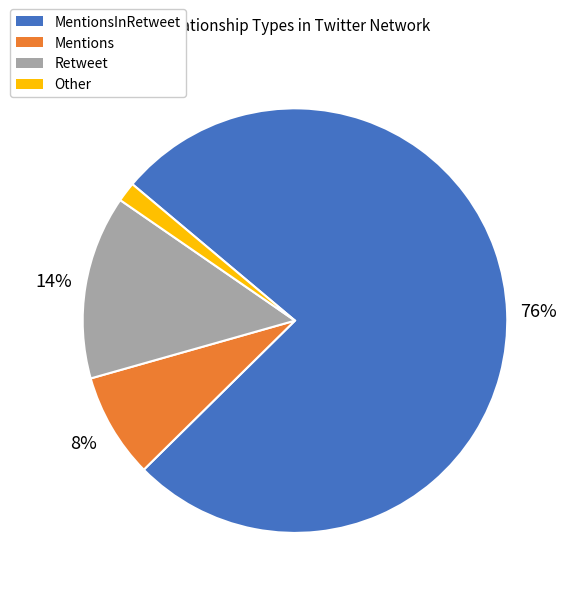

Which has a higher value, Retweet or Mentions?

Retweet